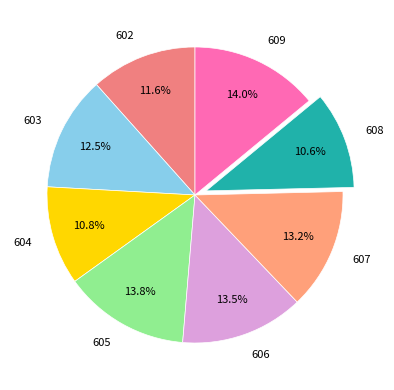

Does 602 account for over 50% of the chart?

No